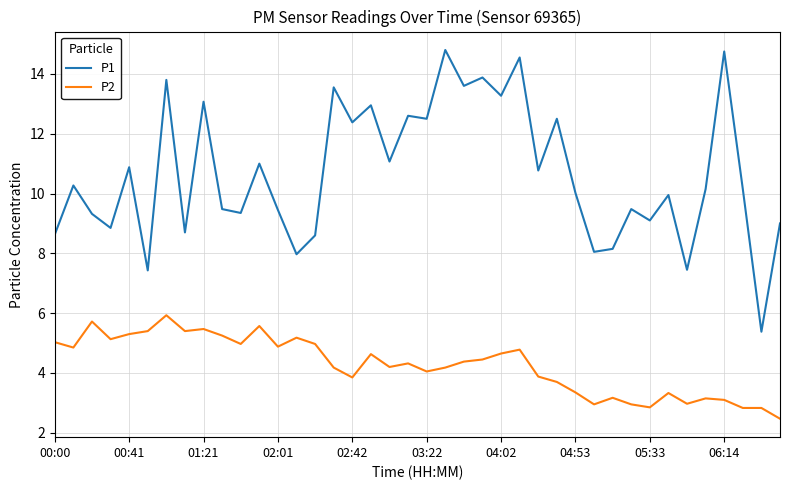

True or false: P1 and P2 intersect in this chart.

False